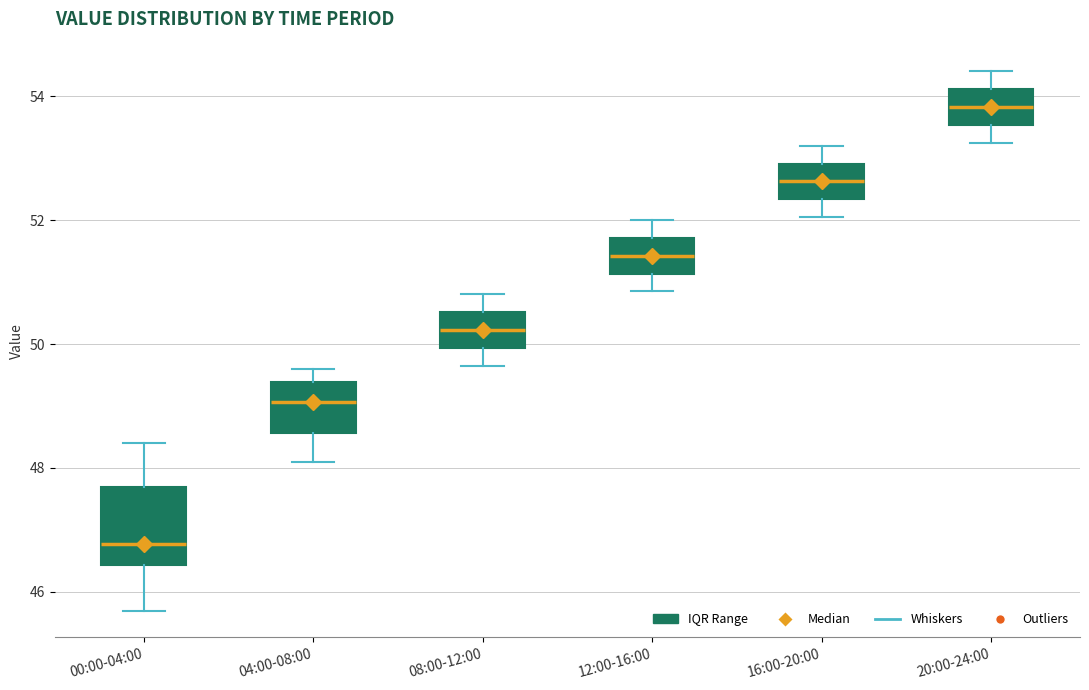

Which box's median line is the highest?

20:00-24:00